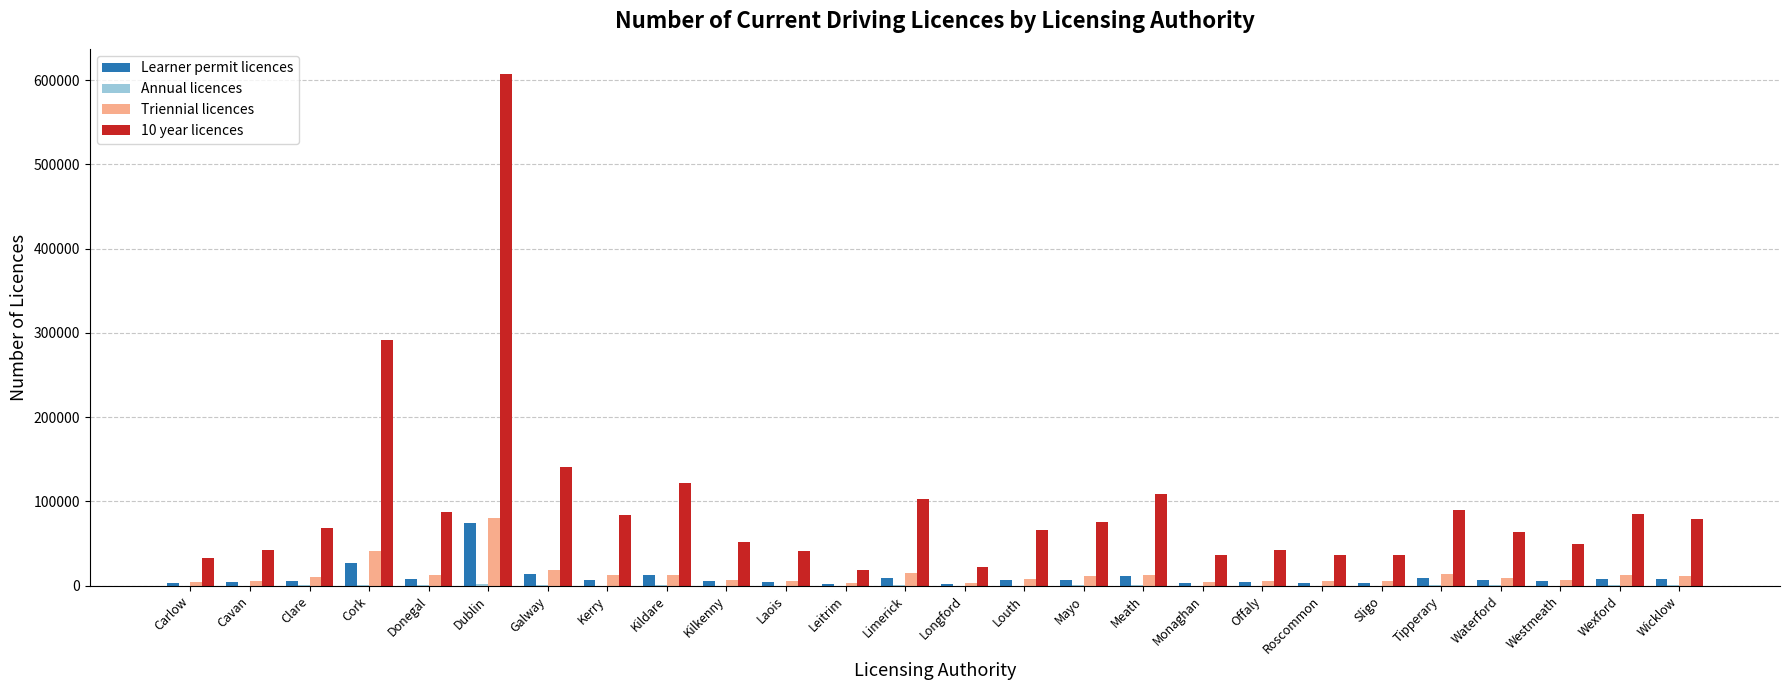

What is the greatest value displayed?

606859